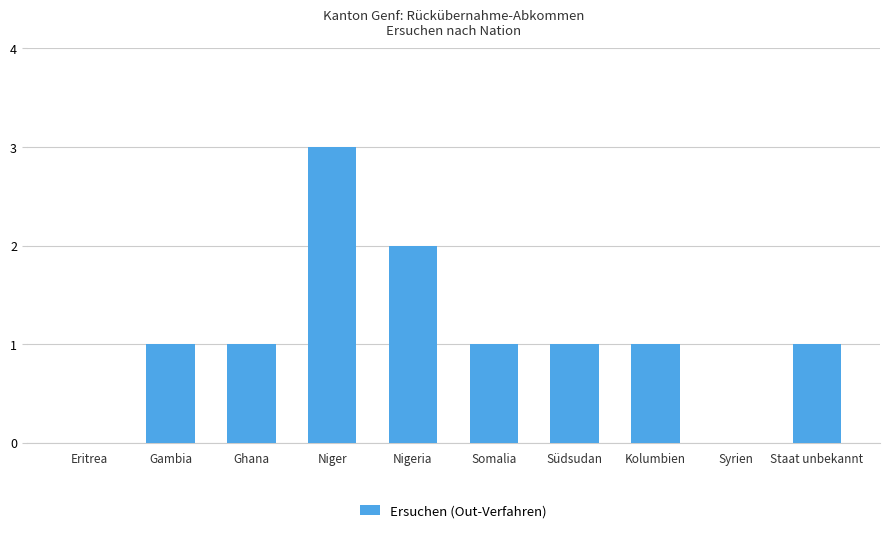

How many distinct data groups are displayed?

1